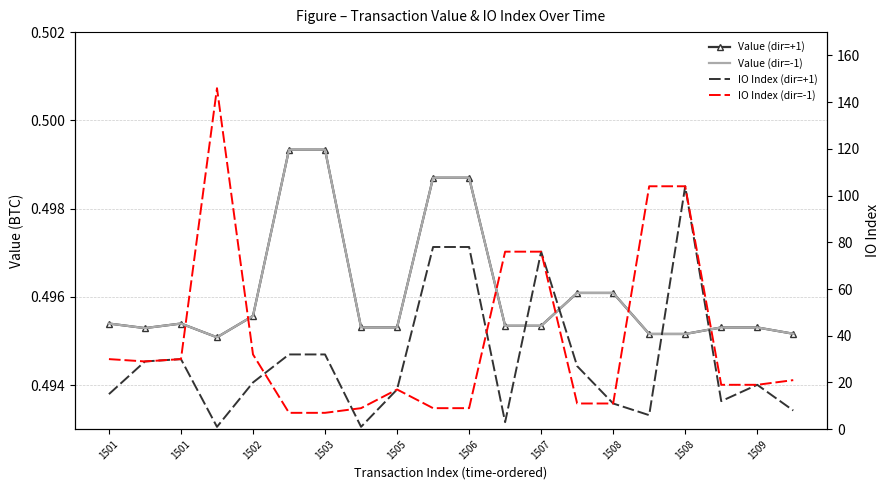

Which series has the largest total across all categories?

IO Index (dir=-1)